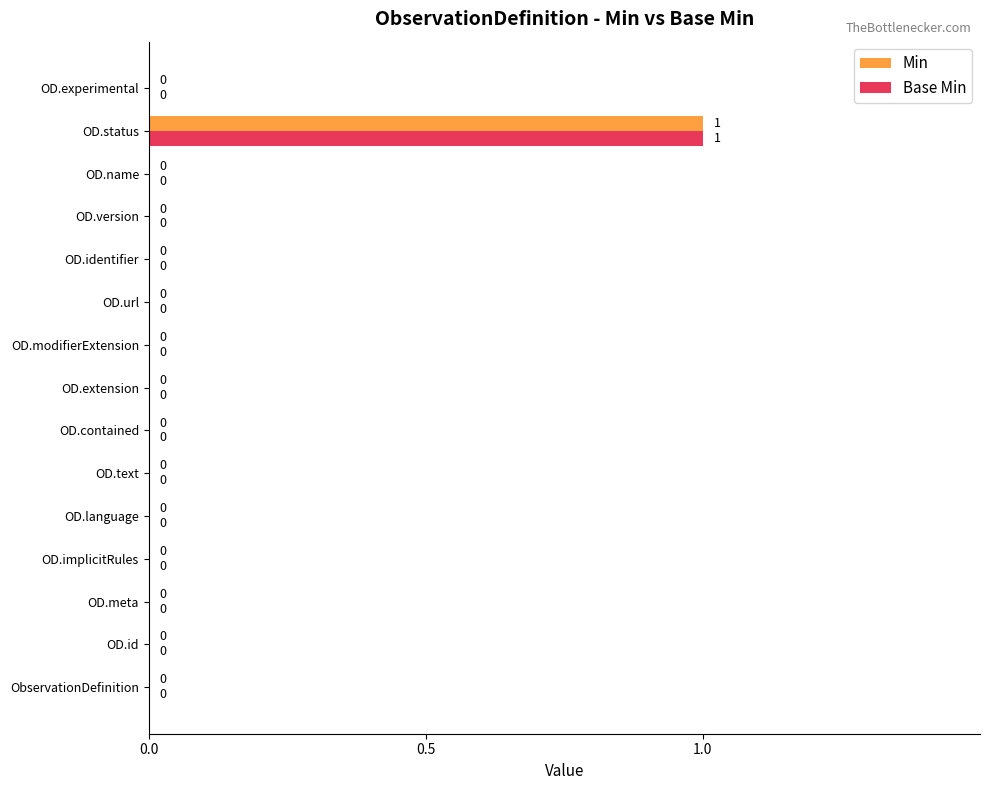

At which category does the chart reach its peak across all series?

OD.status